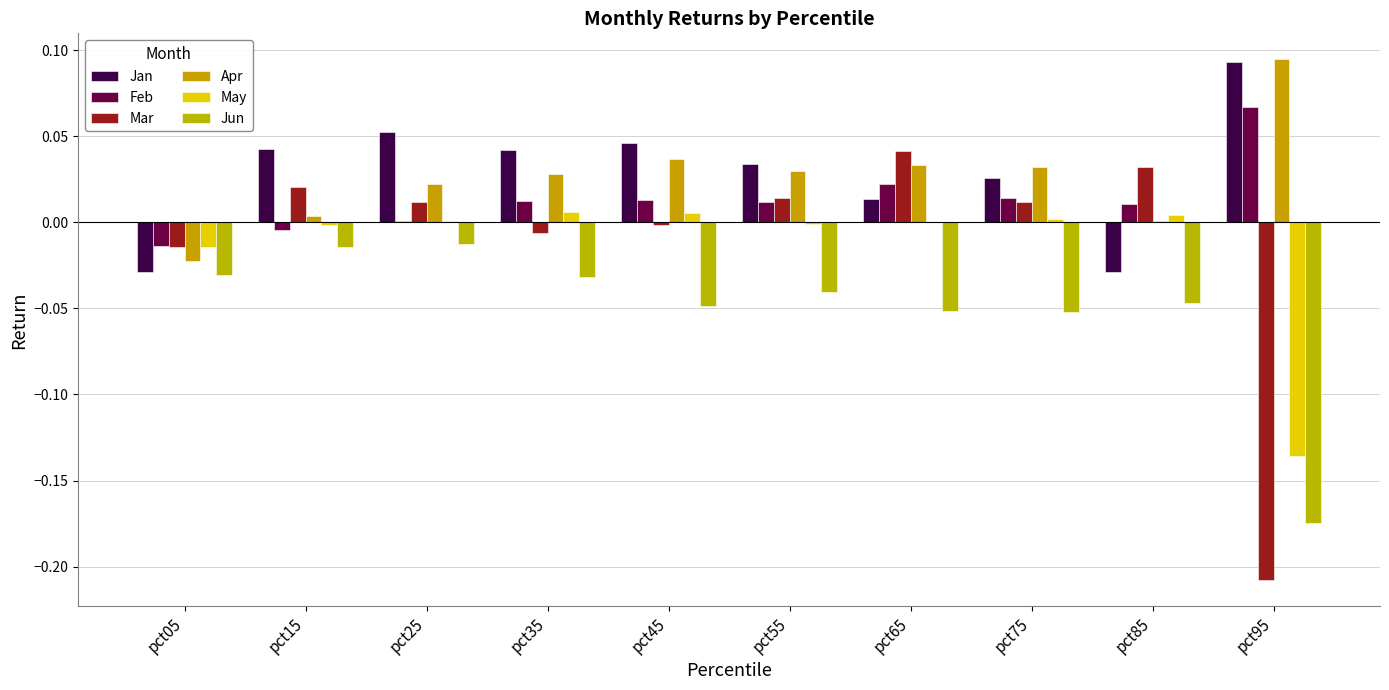

At which category is the sum across all series the highest?

pct25